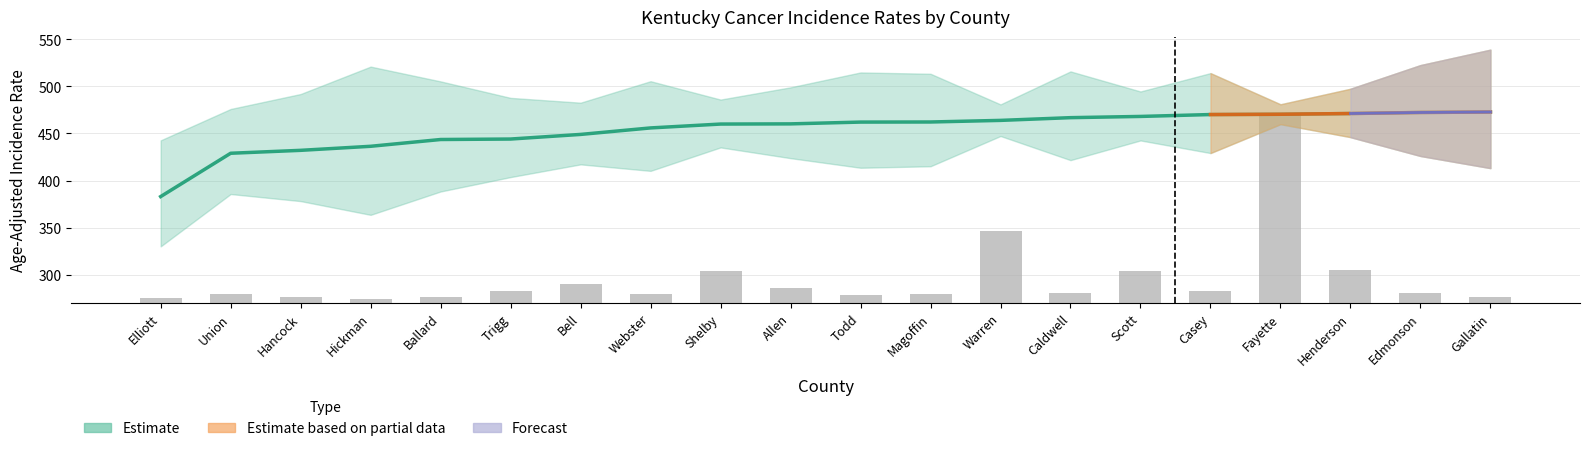

Count the number of values greater than 462.

10